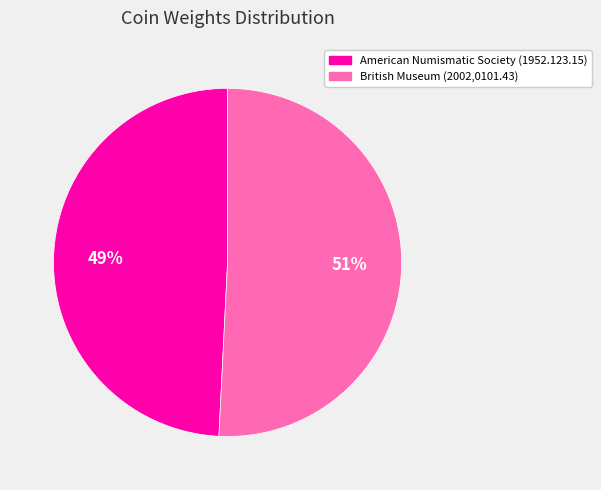

What percentage is the American Numismatic Society (1952.123.15) slice, to the nearest percent?

49%